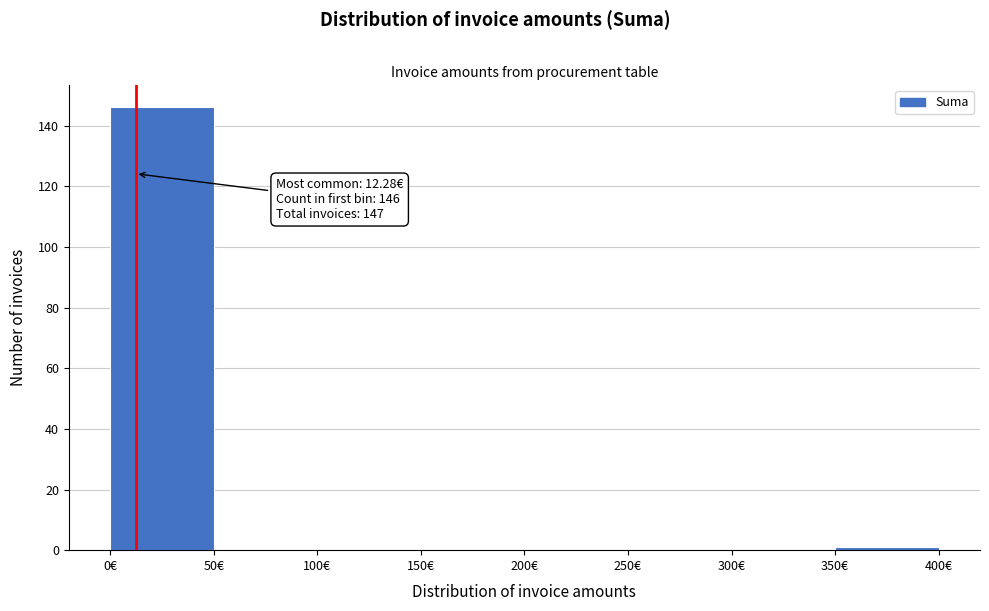

Over which range of the x-axis is the bar tallest?

0 to 50